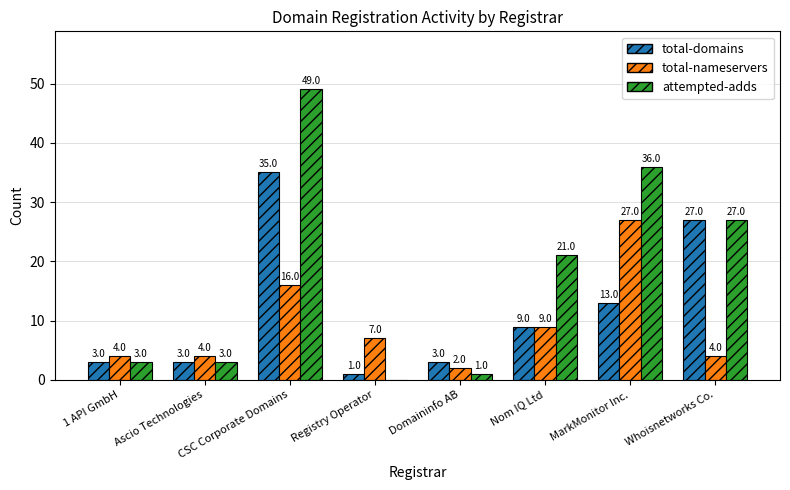

What is the total value across all series at CSC Corporate Domains?

100